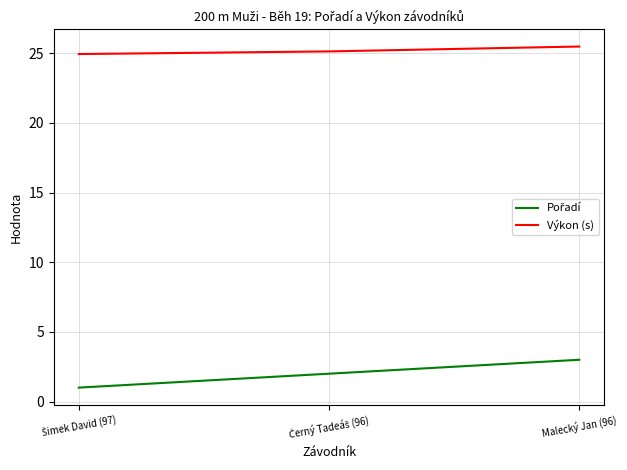

Does the chart display data point markers on the line(s)?

No